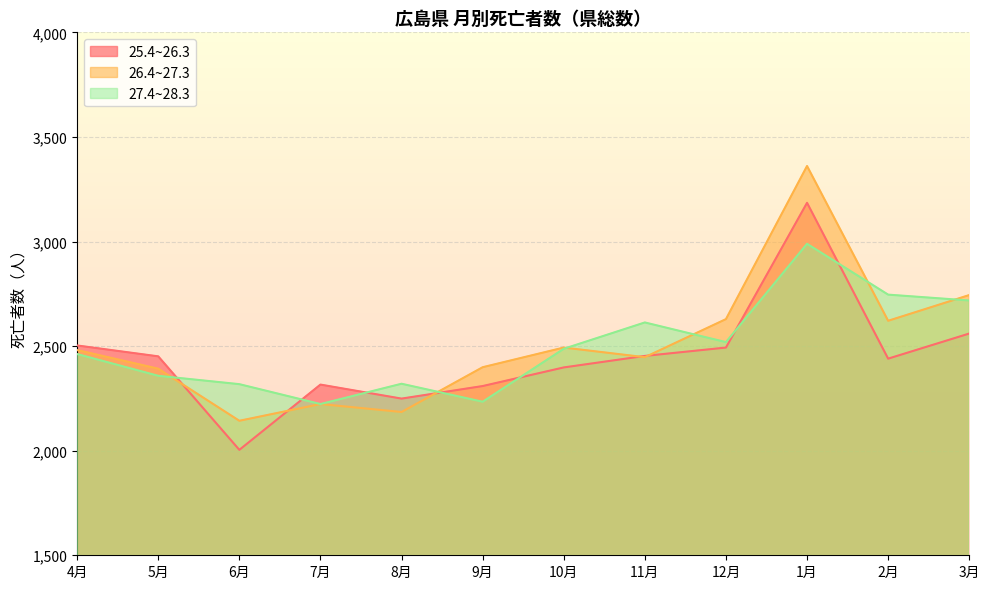

How many lines are shown in the chart?

3